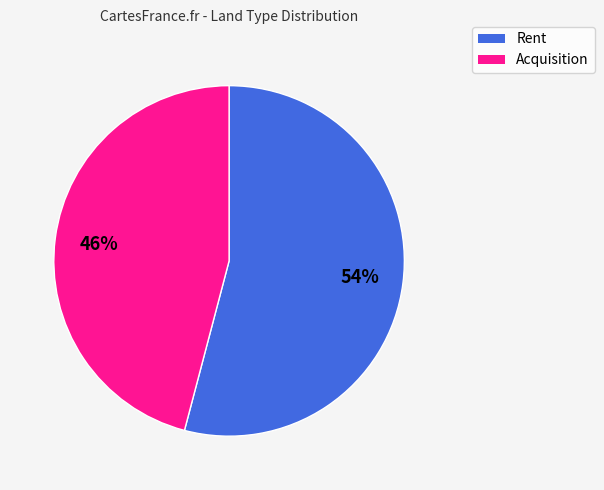

Is it true that Acquisition is 53% of the pie?

False